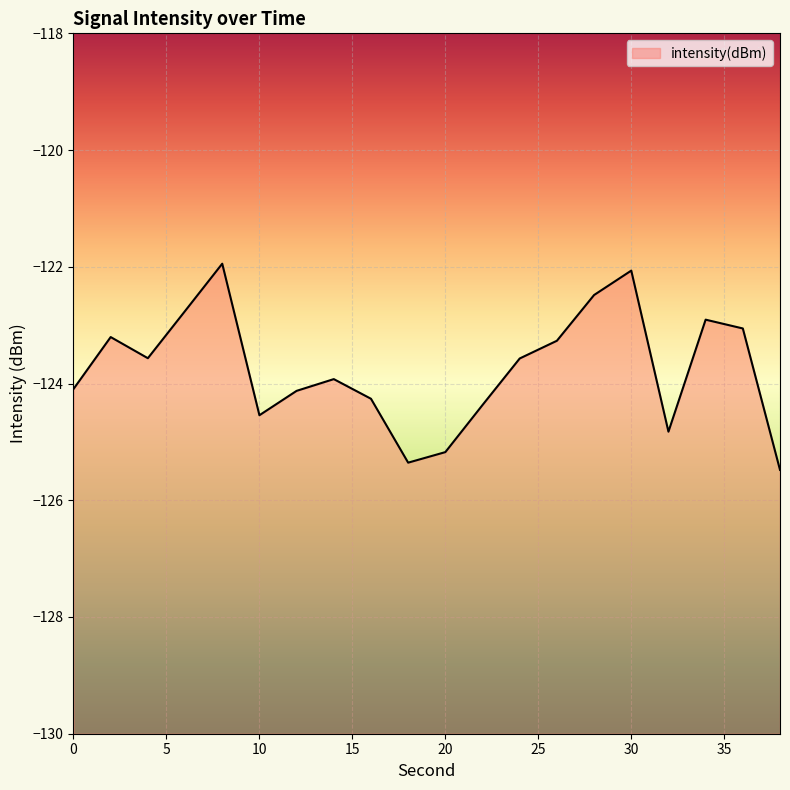

How many data points are less than -123?

15